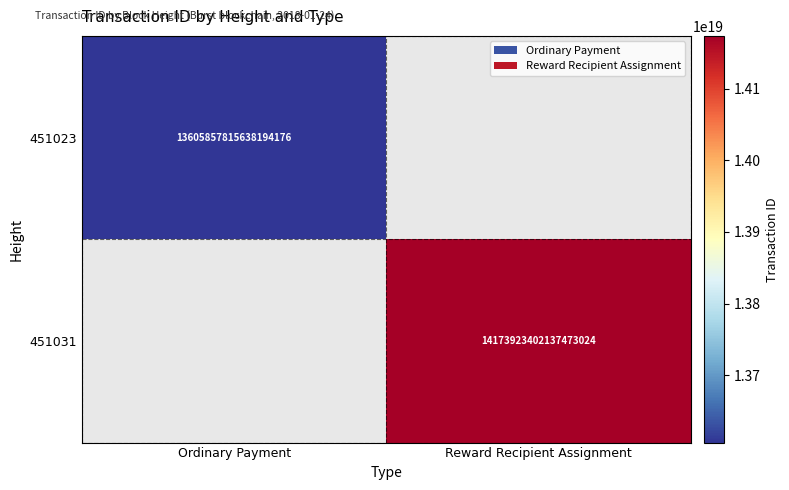

The 451031 series shows 14173923402137473024 at Reward Recipient Assignment. True or false?

True